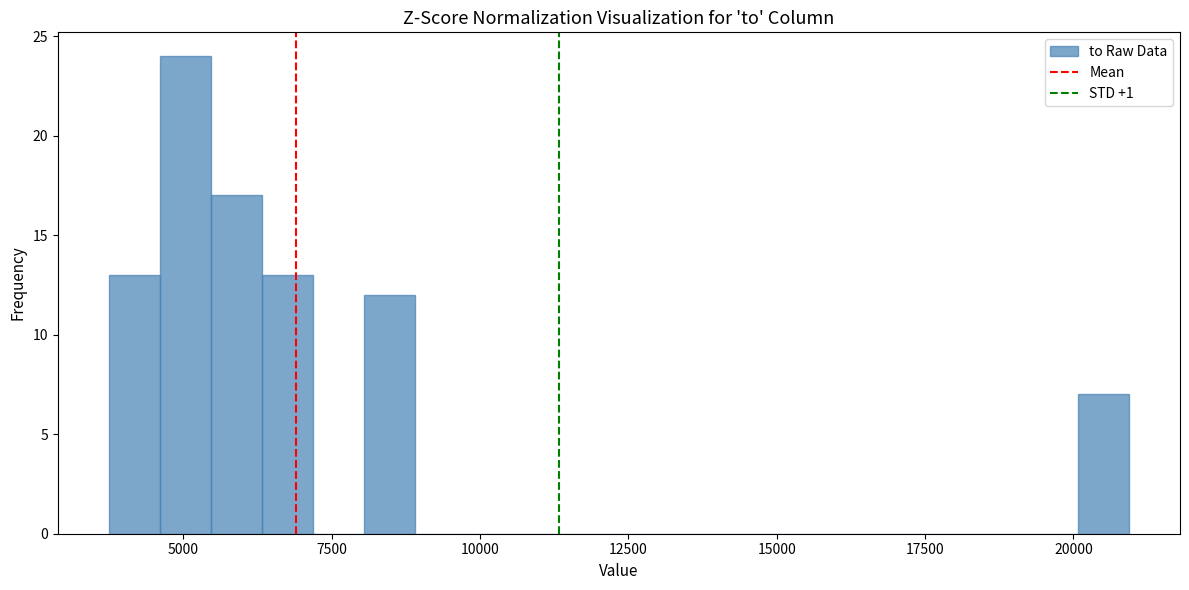

Read against the x-axis, roughly where is the centre of the tallest bar?

5000